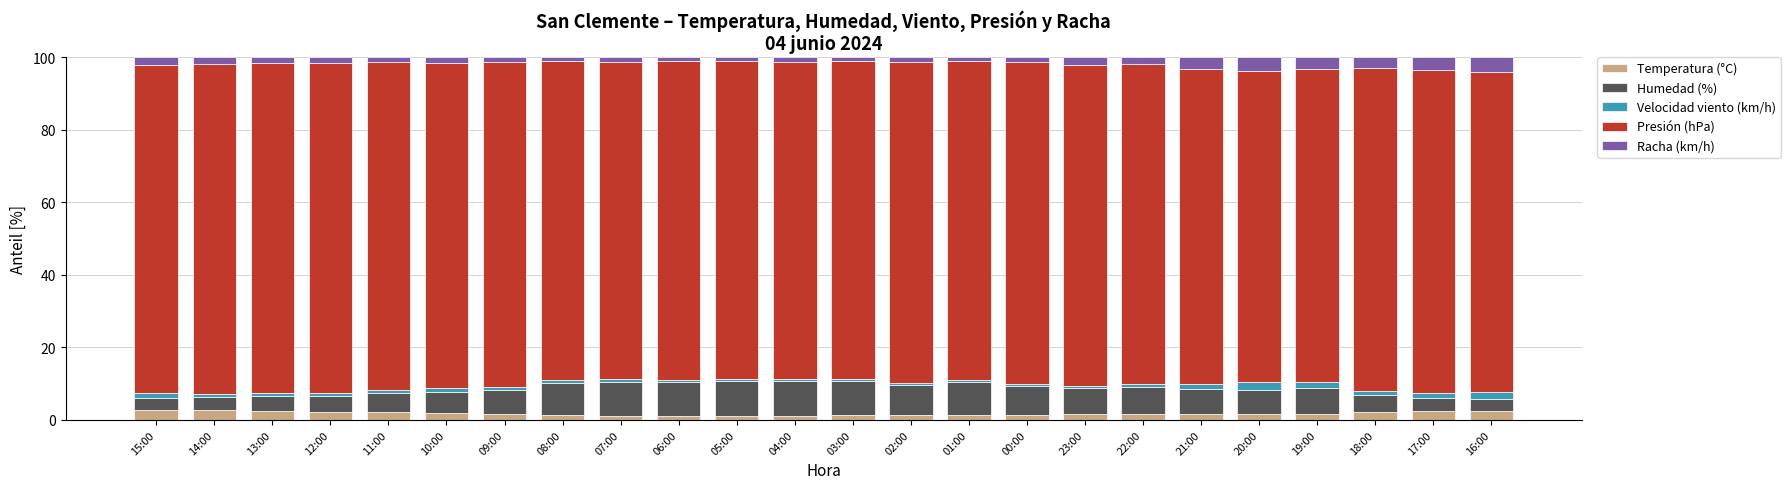

The Temperatura (°C) series shows 2.5 at 13:00. True or false?

True